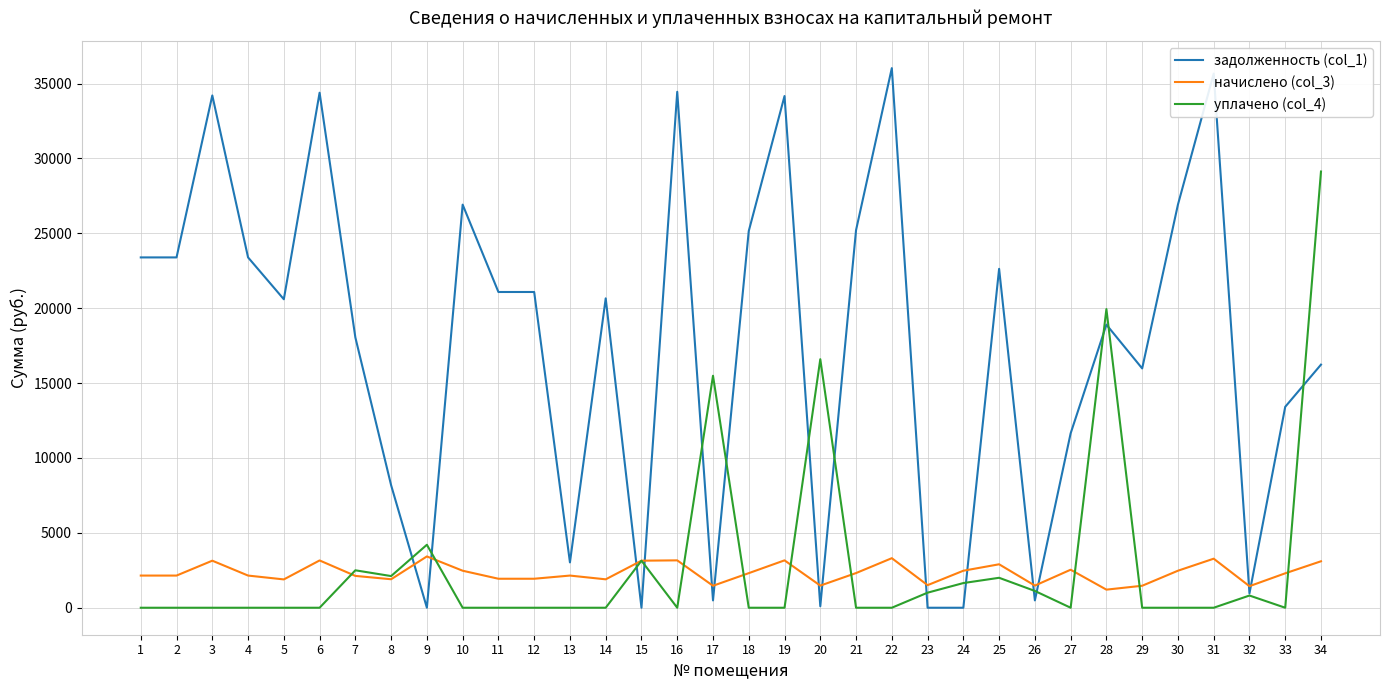

Which series has the largest total across all categories?

задолженность (col_1)